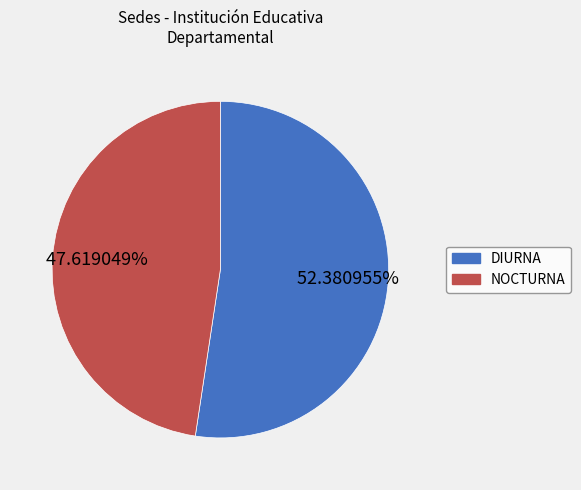

Count the number of slices in the pie.

2